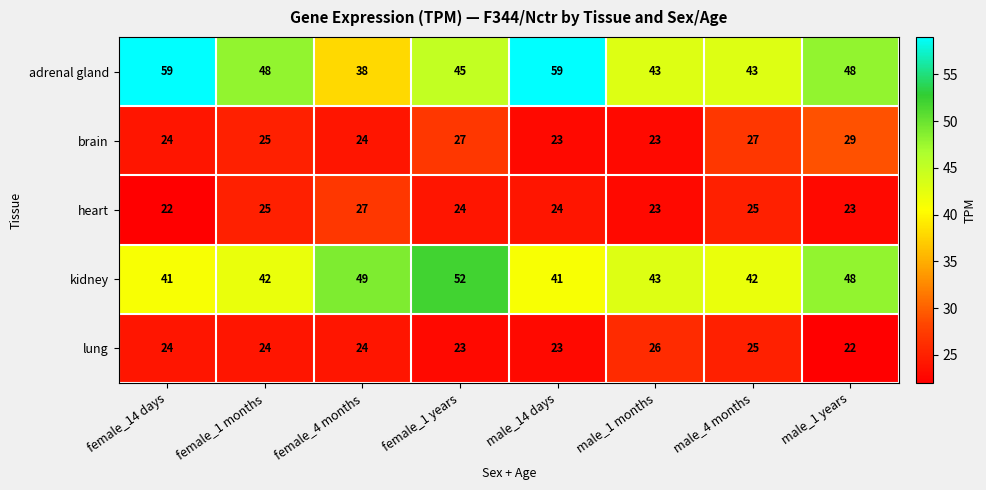

Which series has the largest total across all categories?

adrenal gland